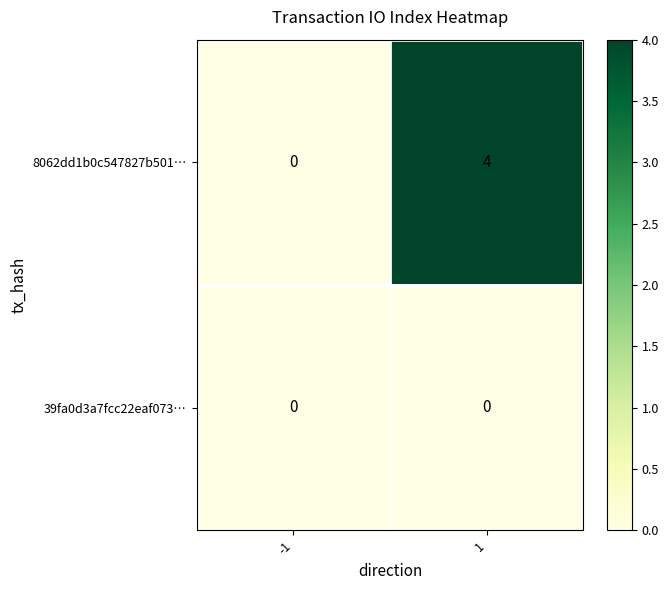

List the series in order of their peak value, lowest first.

39fa0d3a7fcc22eaf073…, 8062dd1b0c547827b501…